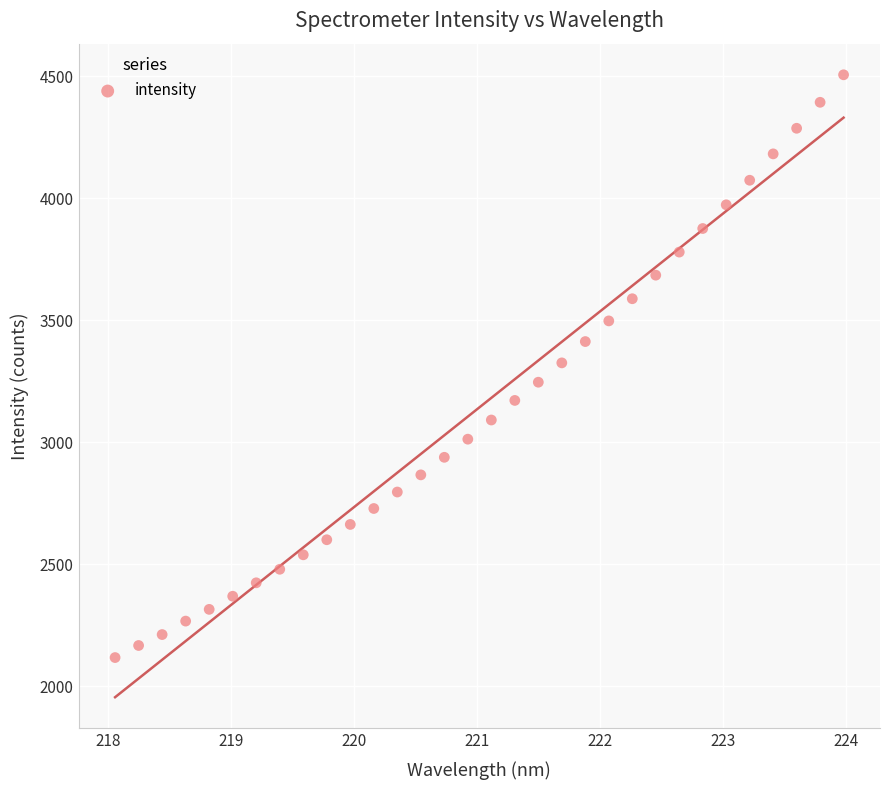

What is the range of Y values (max minus min)?

2387.9